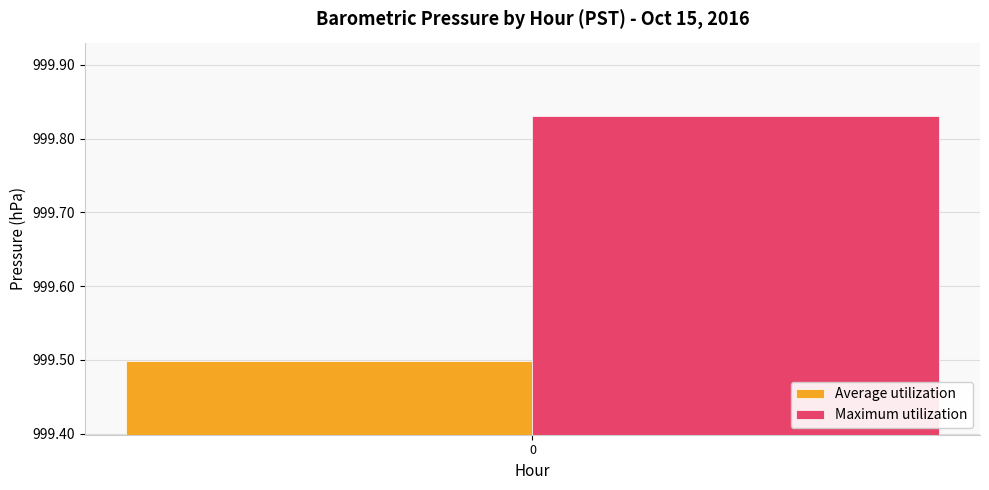

What is the highest value of the Average utilization series?

999.5